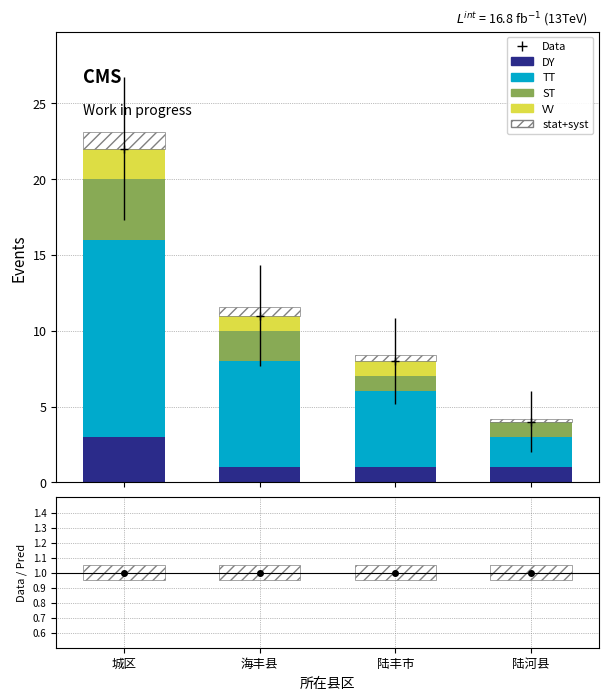

What is the difference between the stat+syst values at 陆河县 and 陆丰市?

0.2